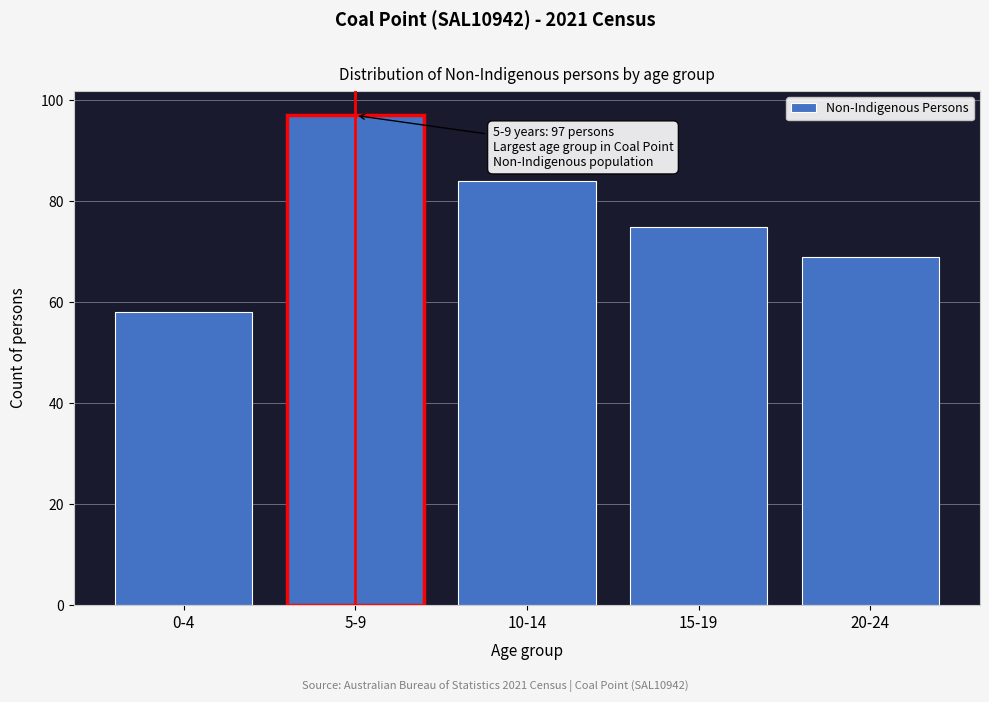

Reading right to left, transcribe all the data shown in this chart.

20-24=69	15-19=75	10-14=84	5-9=97	0-4=58